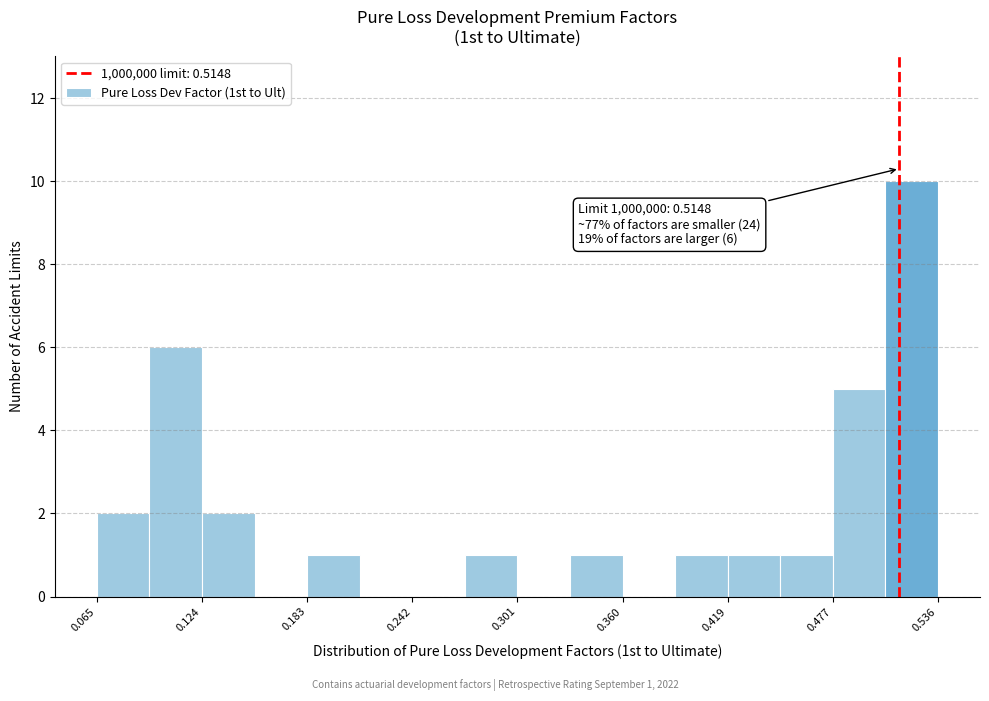

Read against the x-axis, roughly where is the centre of the tallest bar?

0.52